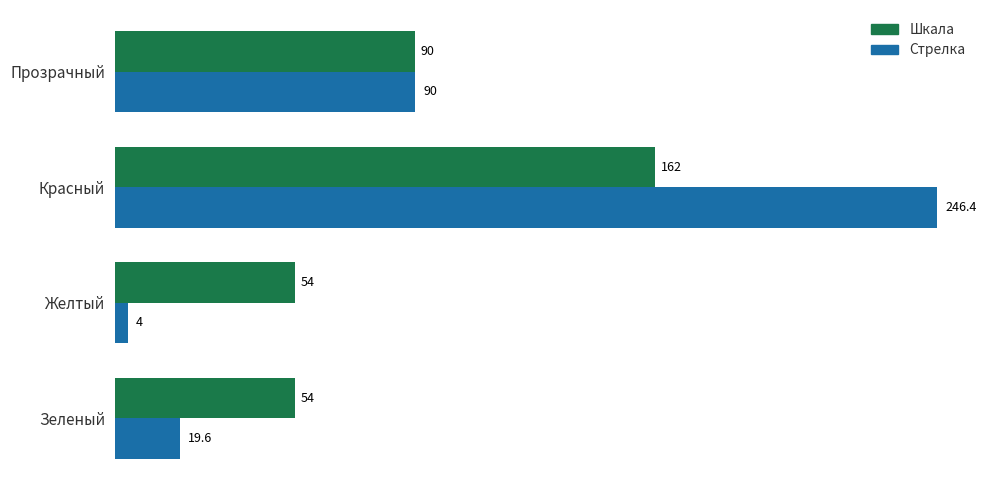

What are all the series names shown in the legend?

Шкала, Стрелка